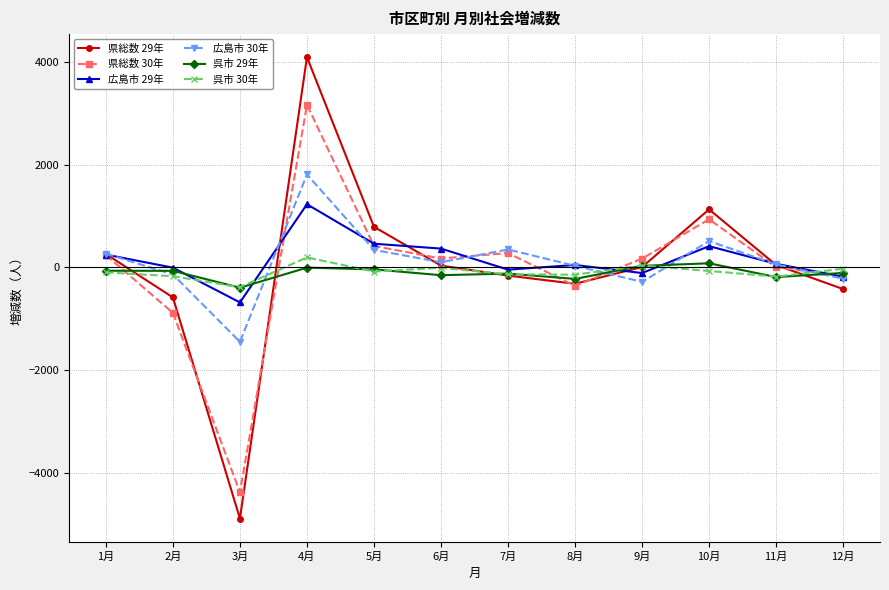

At which category is the sum across all series the highest?

4月